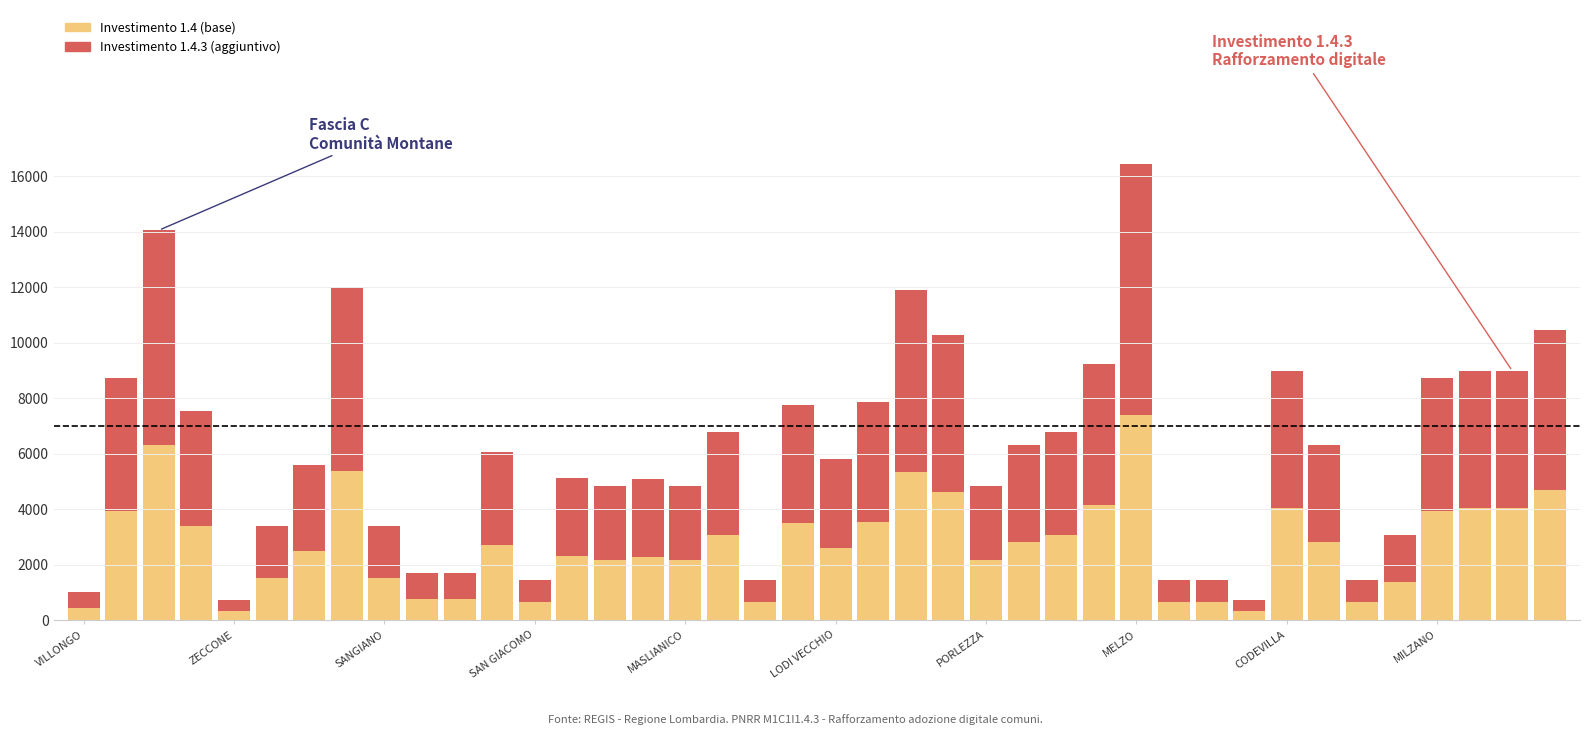

What is the sum of all Investimento 1.4 (base) values?

109672.2